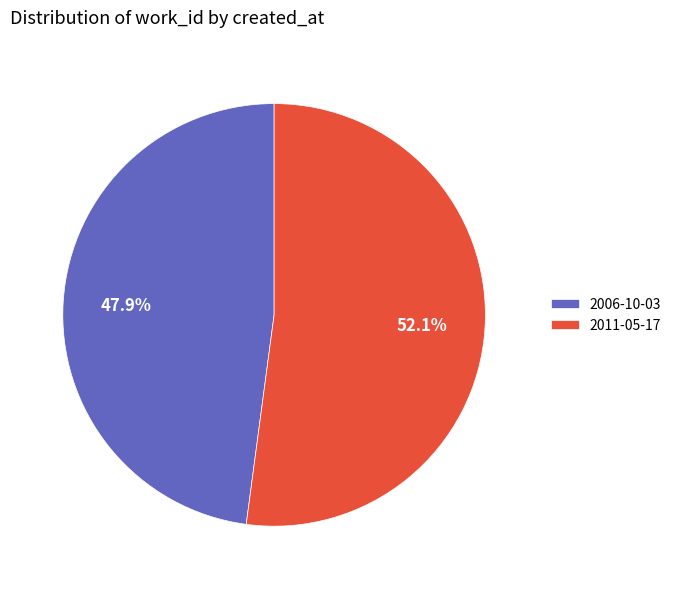

What is the ratio of the value at 2011-05-17 to the value at 2006-10-03?

1.1